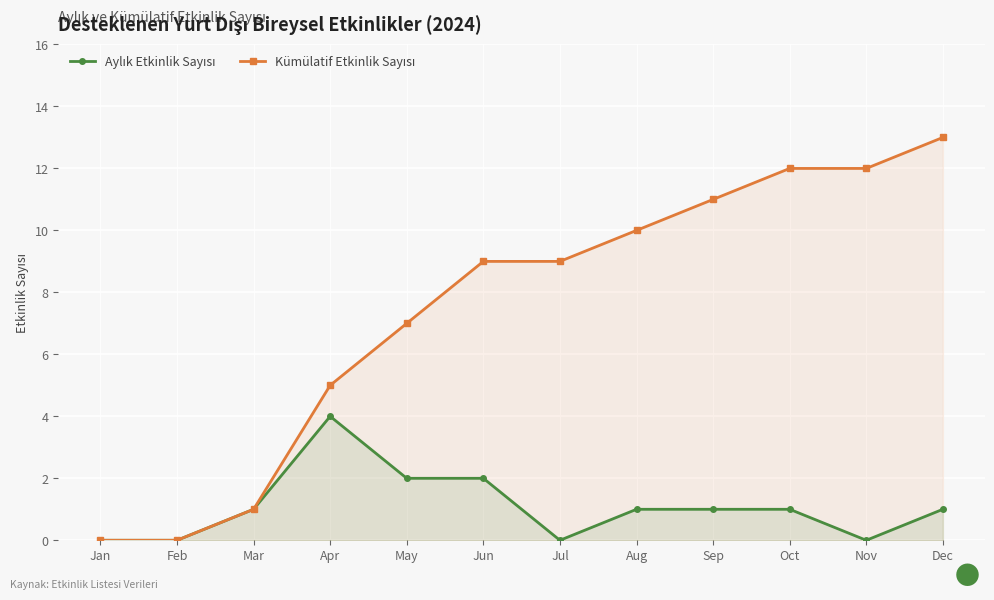

What is the total value across all series at Mar?

2